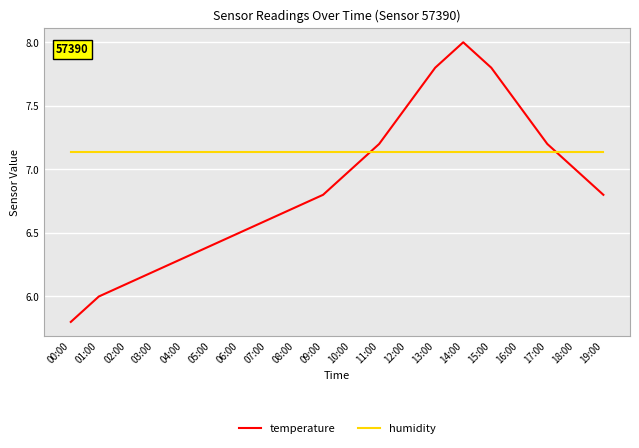

What is the difference between the temperature values at 12:00 and 09:00?

0.7